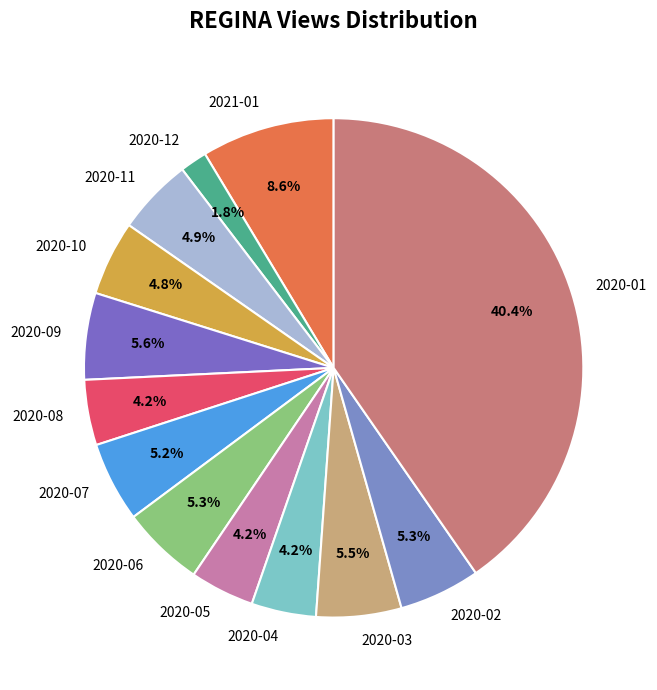

Is the sum of 2020-09 and 2020-02 greater than half?

No